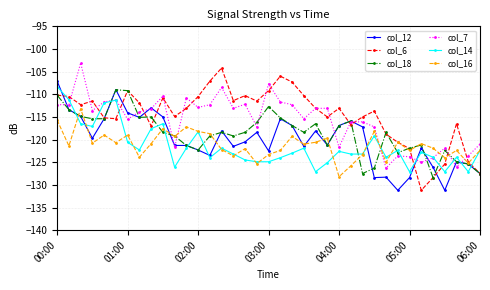

What is the sum of all col_7 values?

-4285.5